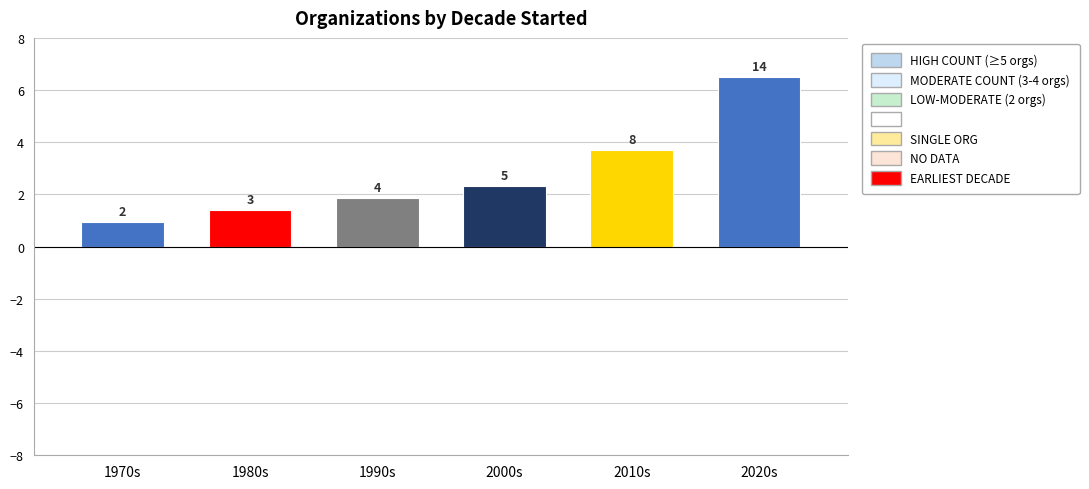

What is the difference between the maximum and minimum values?

5.6